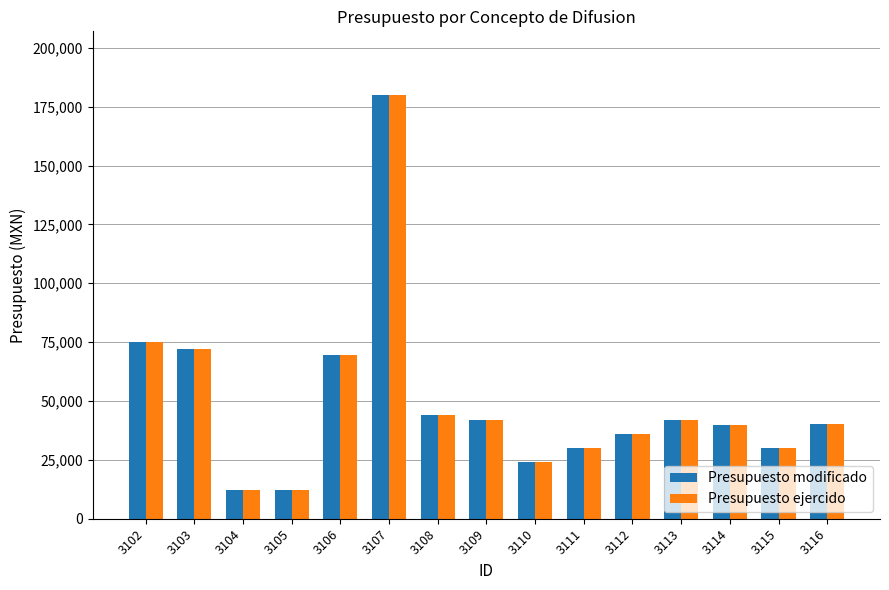

What is the difference between the maximum and second lowest values in the Presupuesto ejercido series?

168000.0